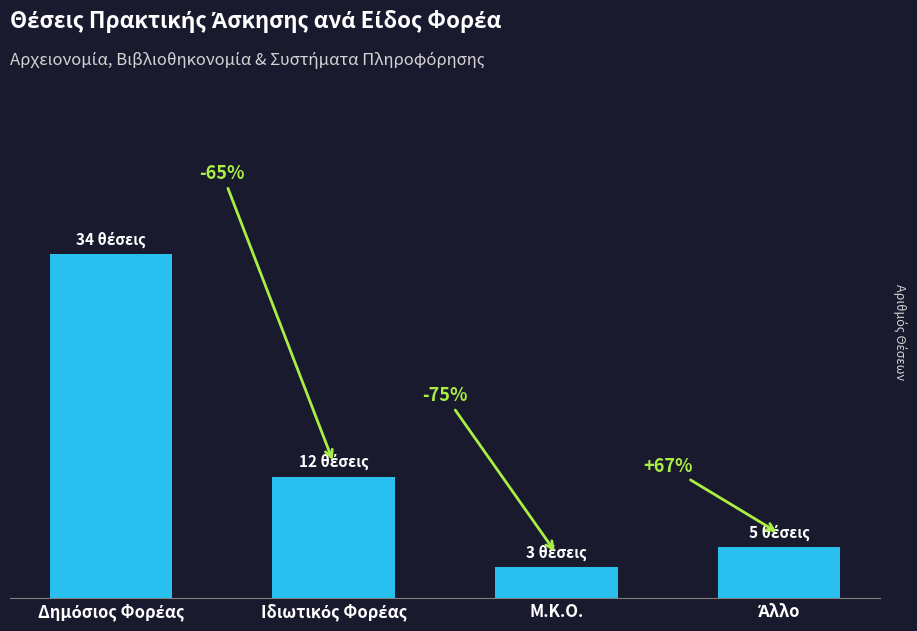

At which category does the chart reach its peak across all series?

Δημόσιος Φορέας